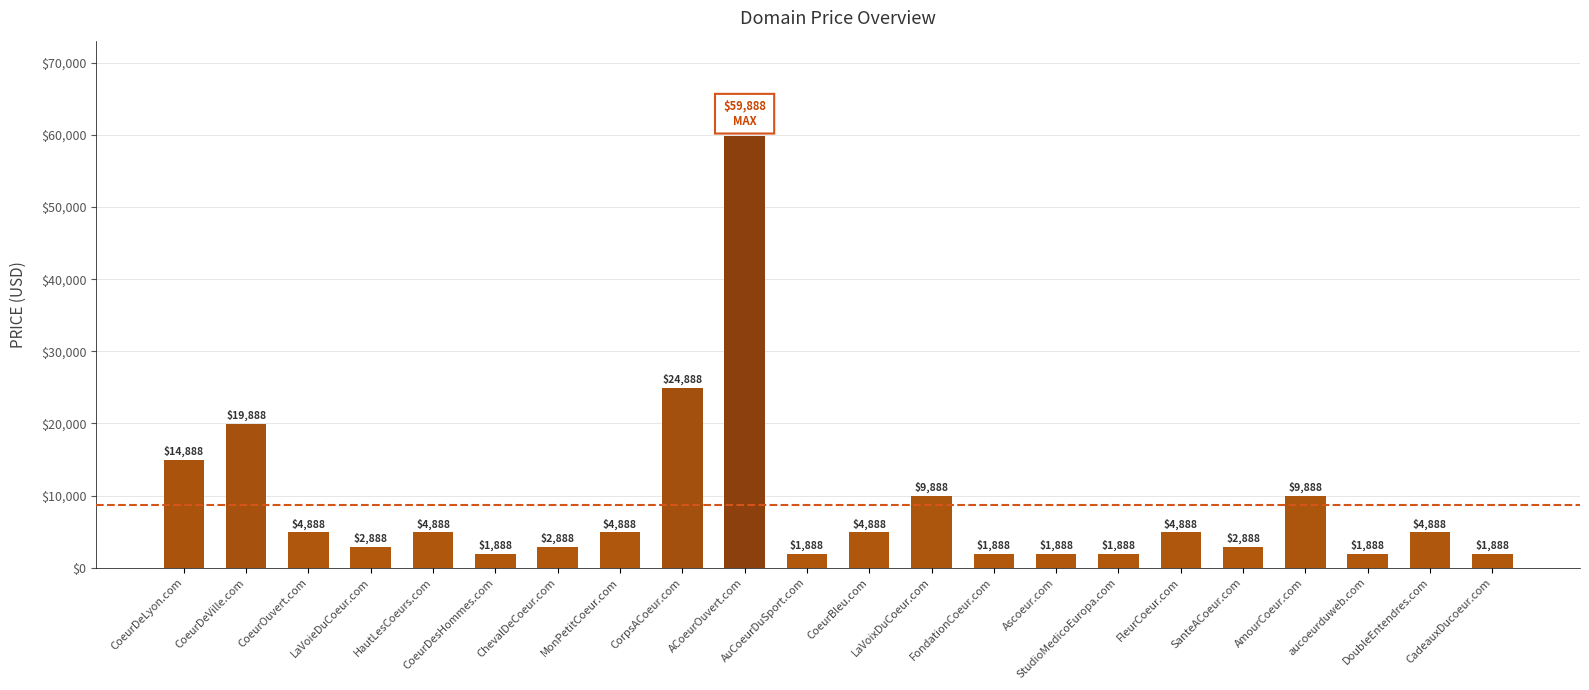

What is the maximum value shown in the chart?

59888